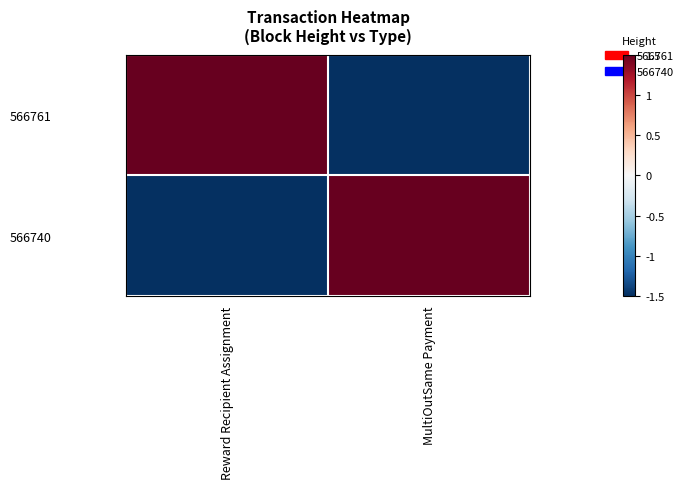

What is the maximum value shown in the chart?

1.5